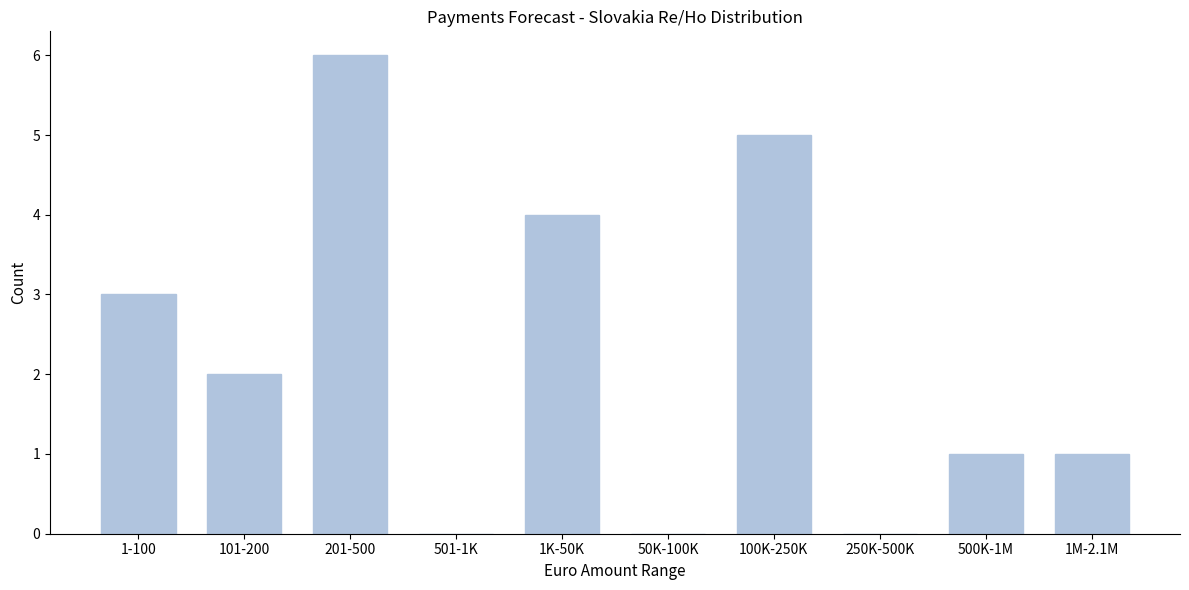

Reading left to right, extract all data points from this chart.

1-100=3	101-200=2	201-500=6	501-1K=0	1K-50K=4	50K-100K=0	100K-250K=5	250K-500K=0	500K-1M=1	1M-2.1M=1